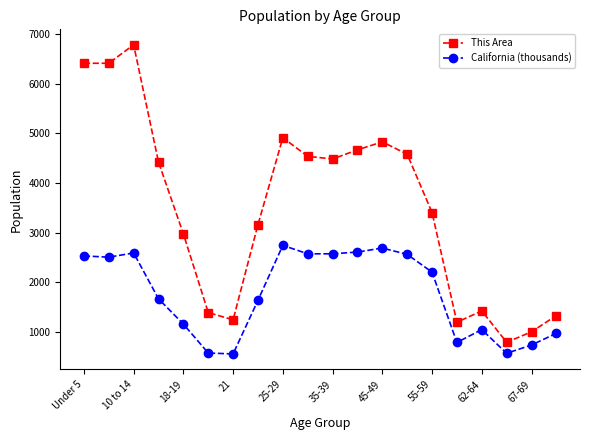

What is the lowest value of the California (thousands) series?

555.8